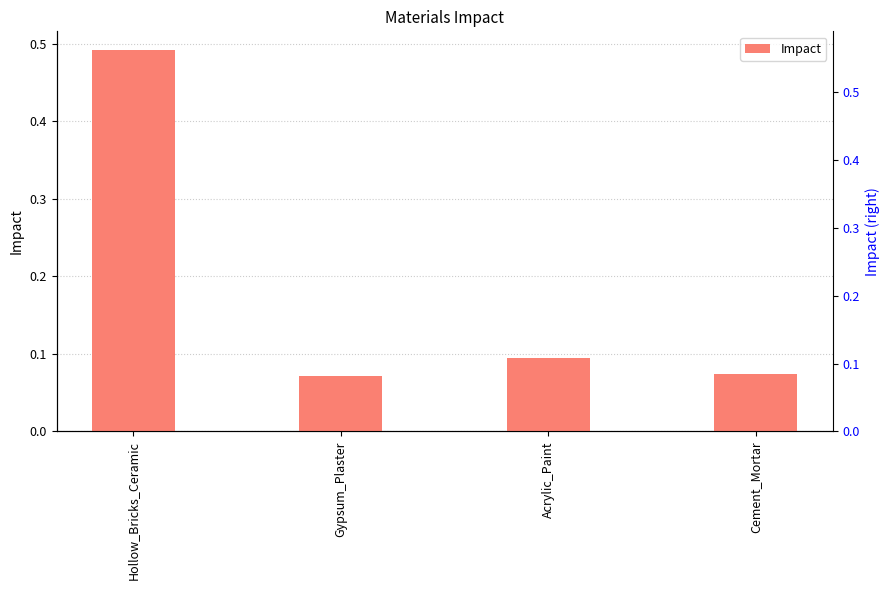

Which label corresponds to the largest value in the chart?

Hollow_Bricks_Ceramic